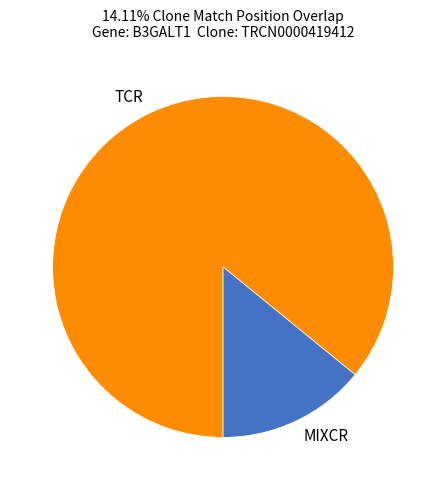

Count the number of slices in the pie.

2